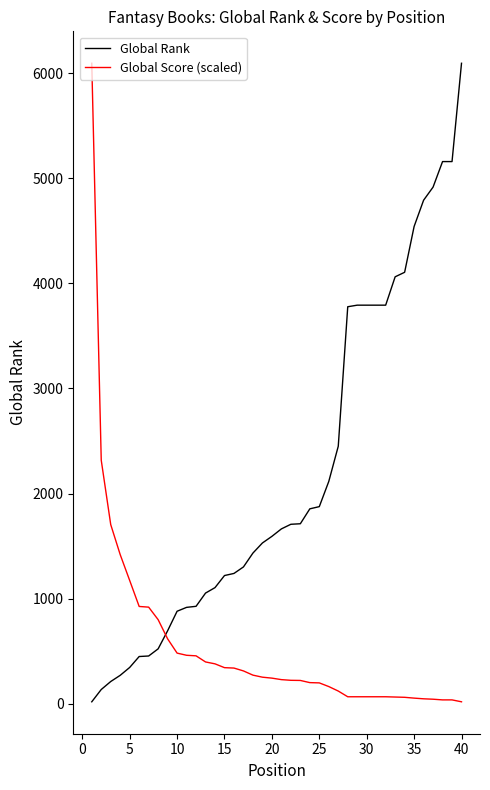

Which series has the largest total across all categories?

Global Rank